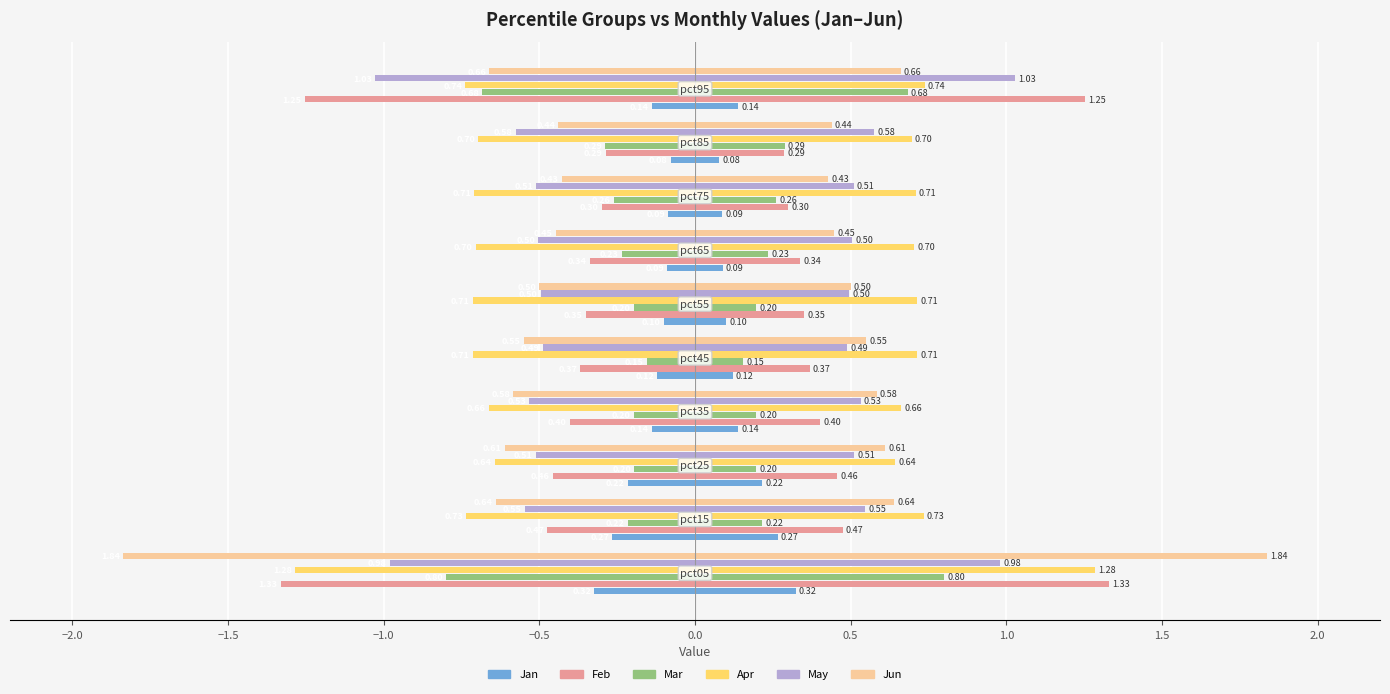

How many bars are there in each group?

6